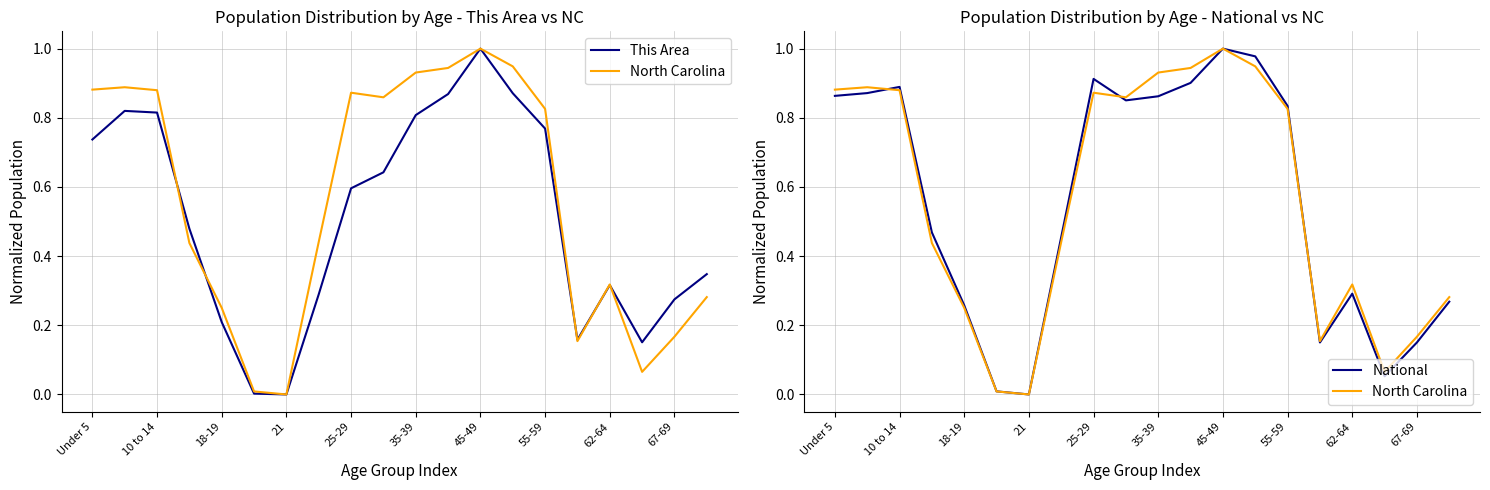

At which category is the sum across all series the highest?

45-49